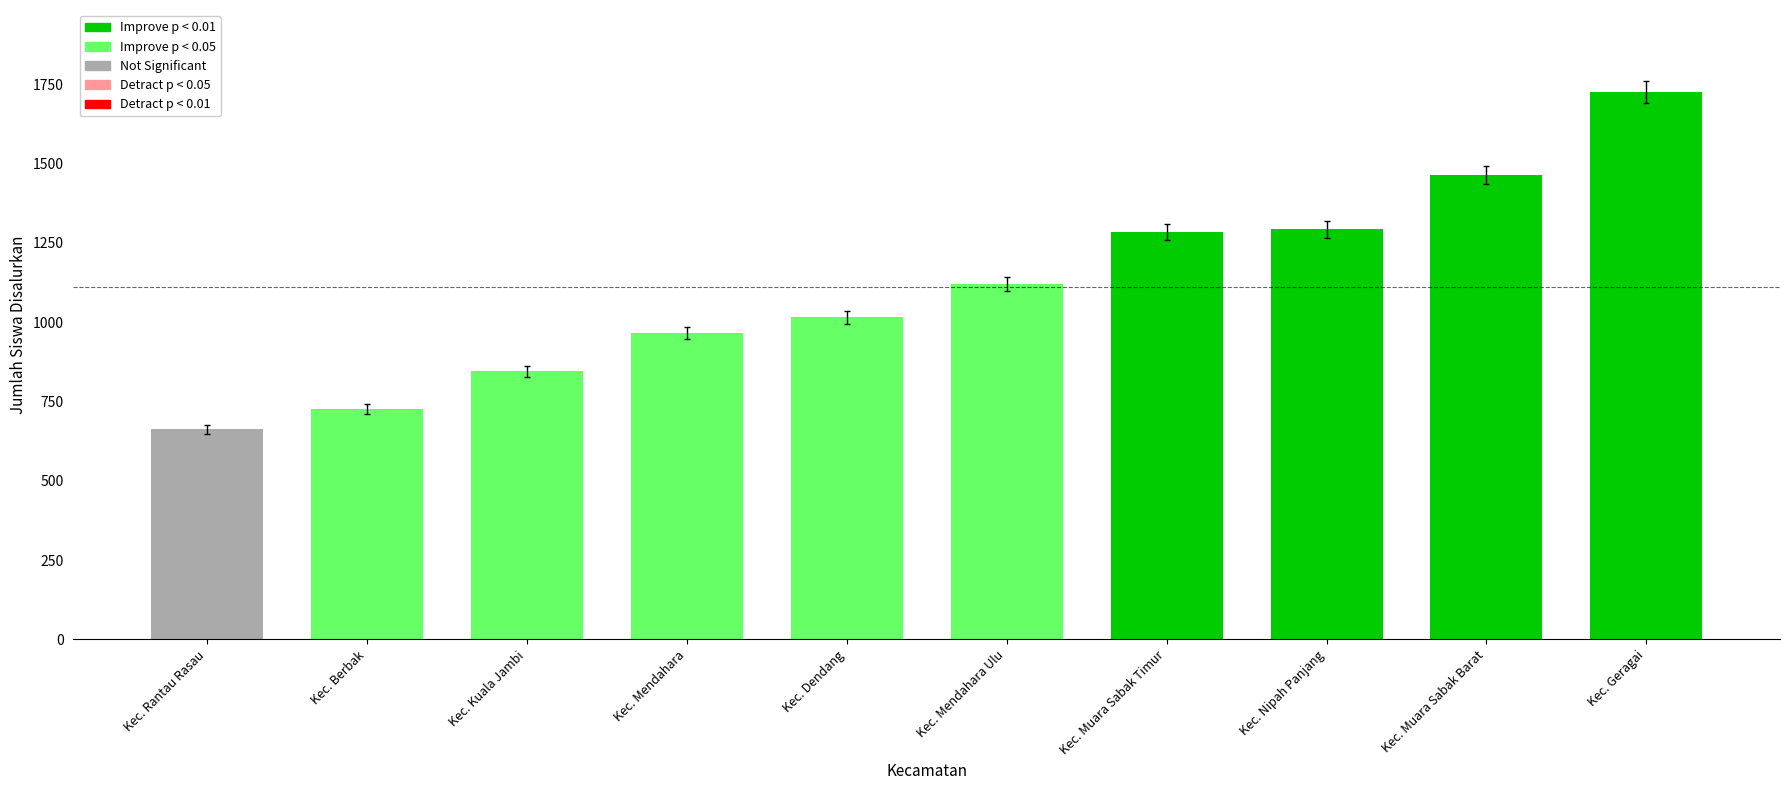

True or false: SMA Siswa Disalurkan has a value of -65 at Kec. Mendahara Ulu.

False